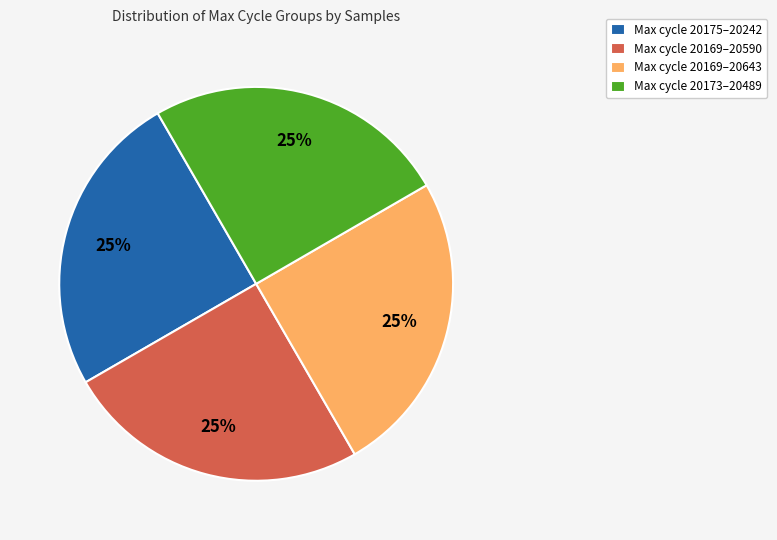

Is it true that Max cycle 20169–20643 is 25% of the pie?

True